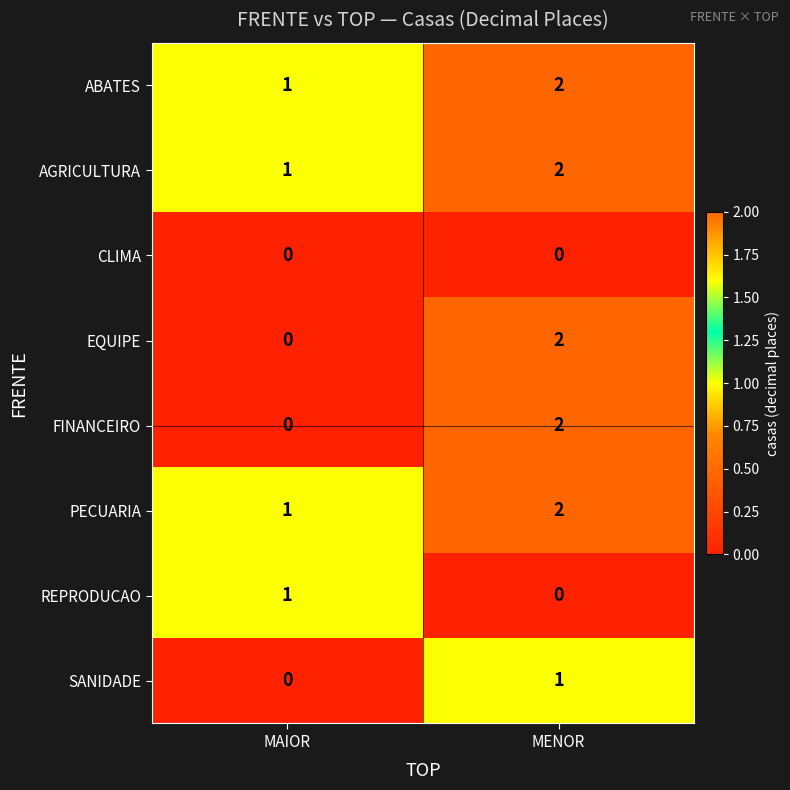

List the labels in order of REPRODUCAO value, largest first.

MAIOR, MENOR